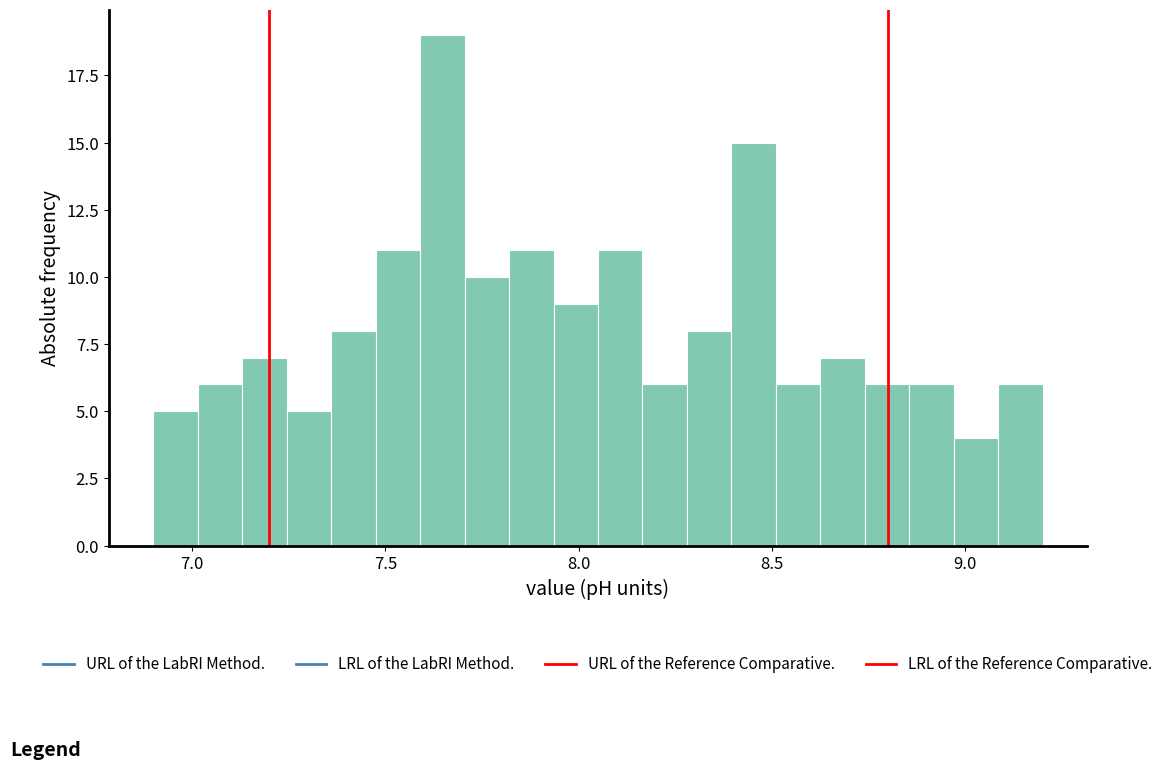

Read against the x-axis, roughly where is the centre of the tallest bar?

7.65